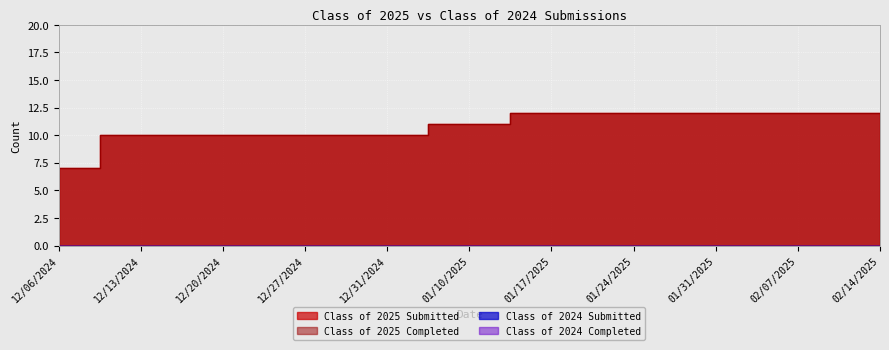

At which label does Class of 2025 Submitted first exceed 11?

01/17/2025